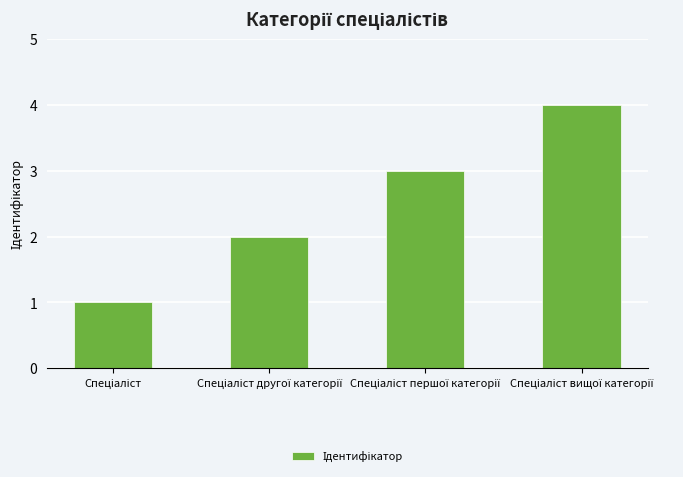

What is the difference between the maximum and minimum values?

3